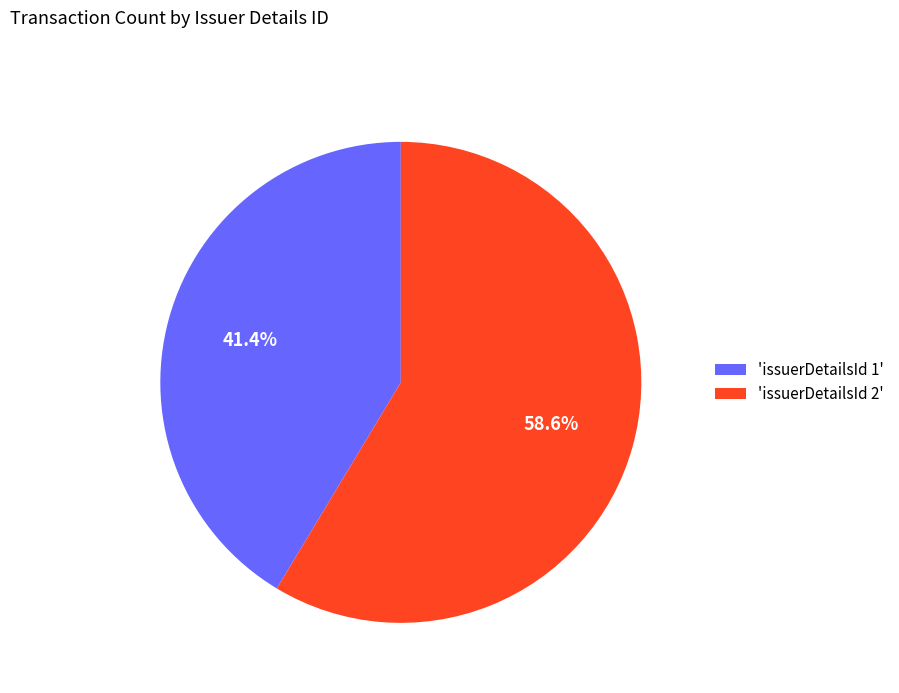

Does any single category account for the majority?

Yes